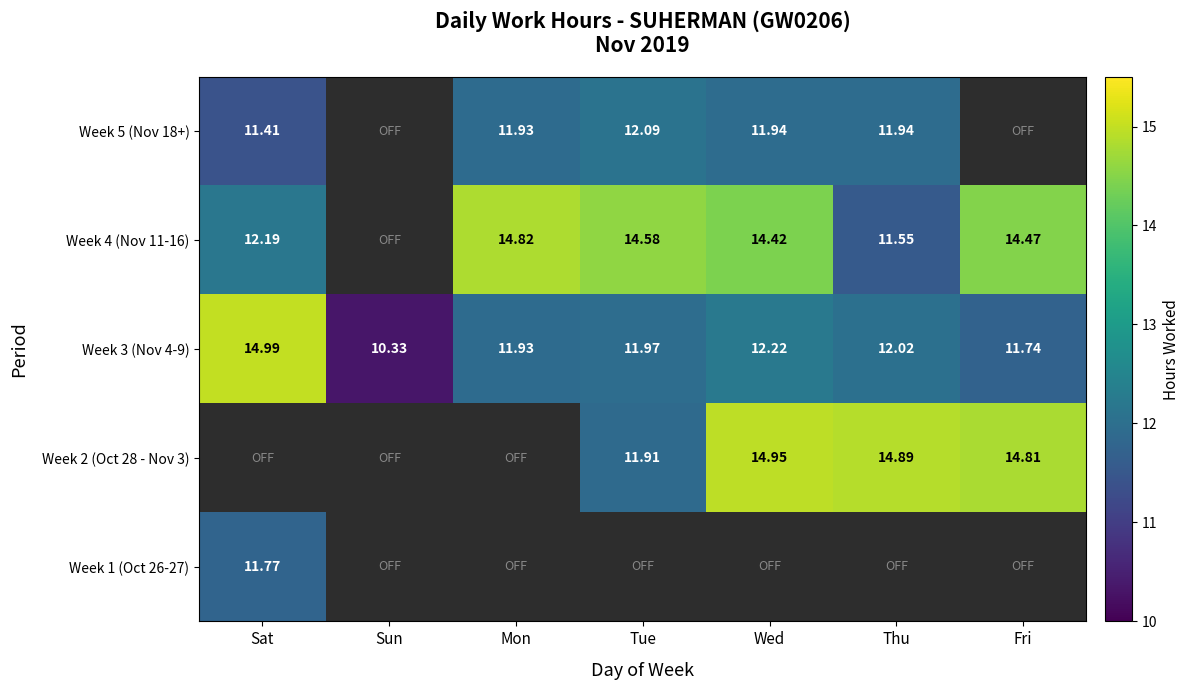

At which label is Week 3 (Nov 4-9) closest to 12?

Thu